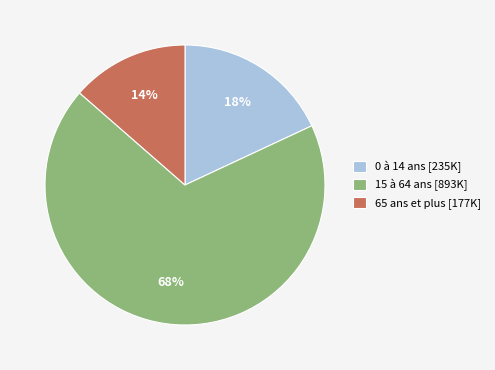

How many slices are in this pie chart?

3